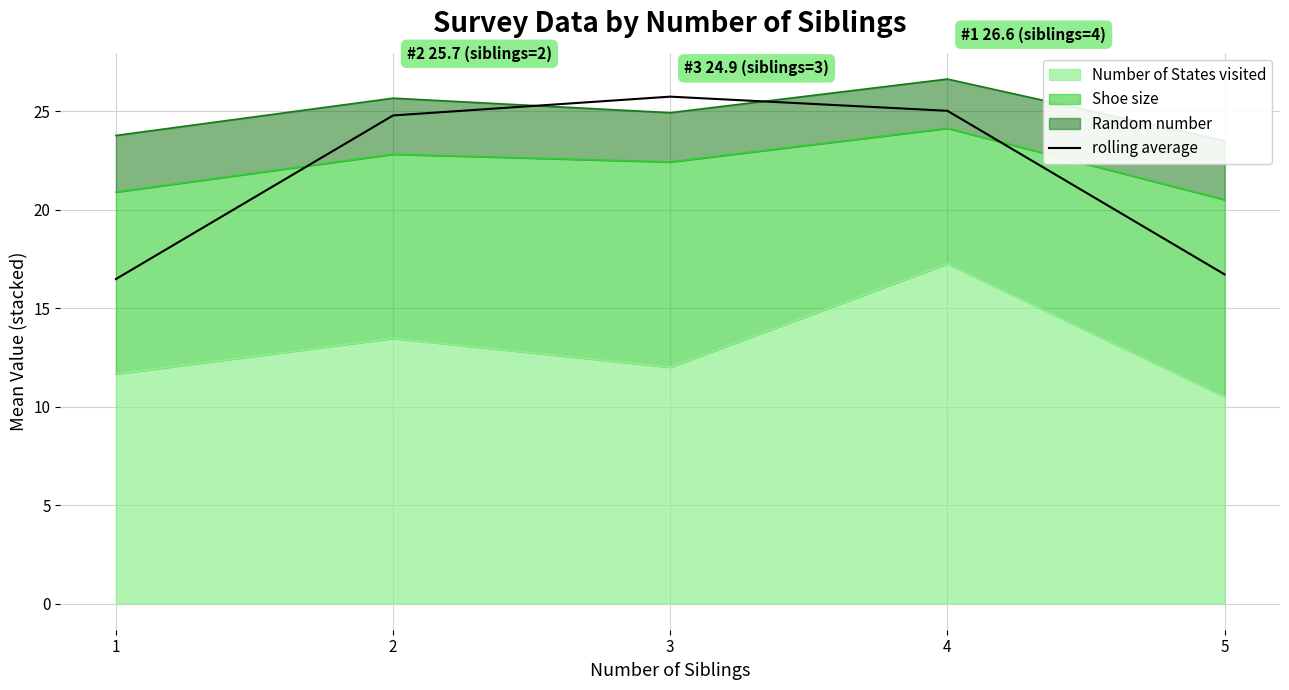

Approximately how many times larger is the value at 4 compared to 3?

1.0